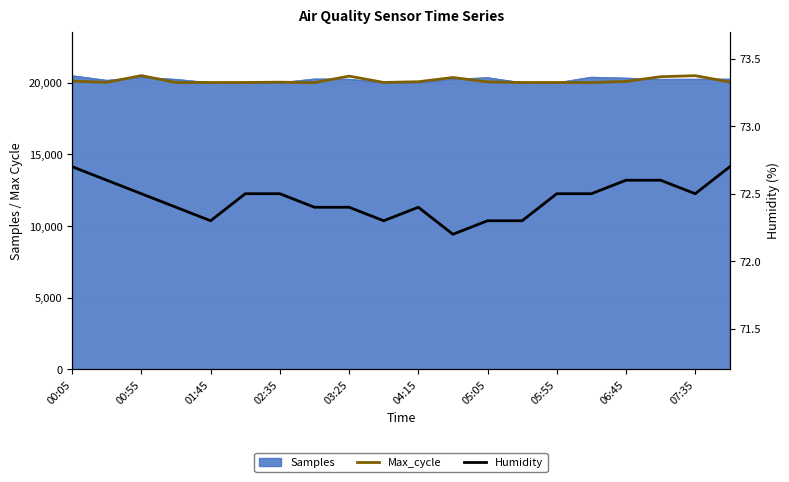

Which category has the highest value in the Humidity series?

00:05